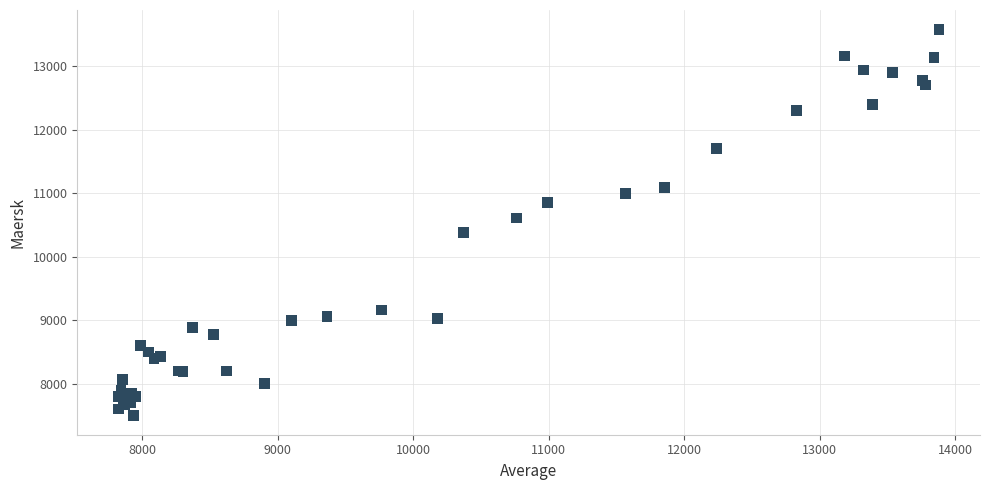

What Y value in the scatter plot is closest to 10540?

10611